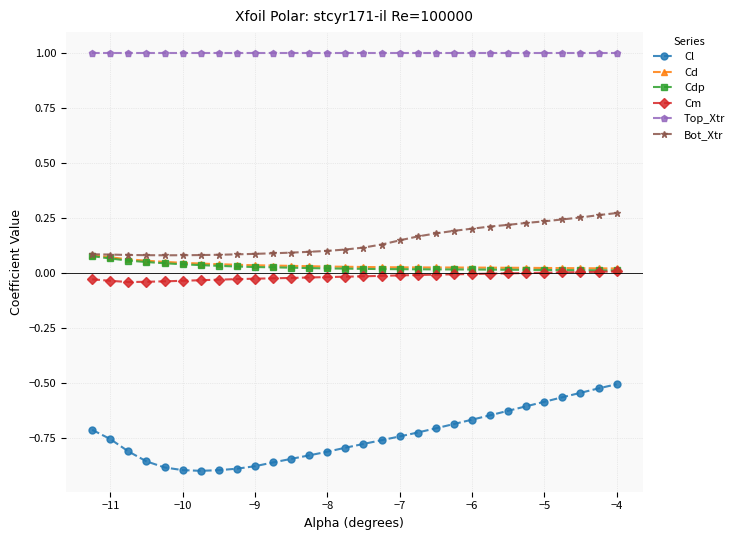

In Cm, how many points are lower than both neighbors (excluding endpoints)?

1